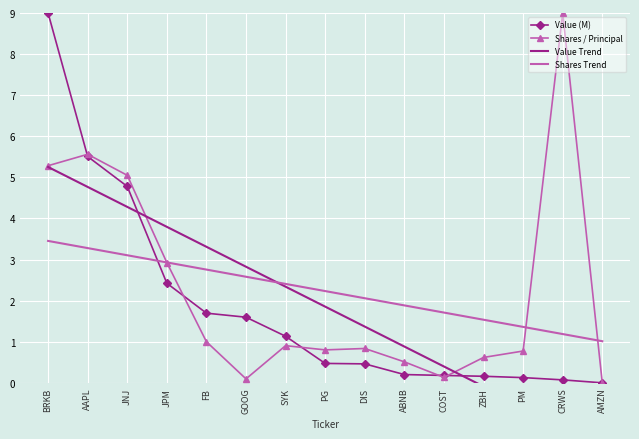

Reading left to right, extract all data points from this chart.

Value (M): 9.0	5.5	4.8	2.4	1.7	1.6	1.1	0.5	0.5	0.2	0.2	0.2	0.1	0.1	0.0
Shares / Principal: 5.3	5.6	5.1	2.9	1.0	0.1	0.9	0.8	0.8	0.5	0.1	0.6	0.8	9.0	0.0
Value Trend: 5.3	4.8	4.3	3.8	3.3	2.8	2.3	1.9	1.4	0.9	0.4	-0.1	-0.6	-1.1	-1.5
Shares Trend: 3.5	3.3	3.1	2.9	2.8	2.6	2.4	2.2	2.1	1.9	1.7	1.5	1.4	1.2	1.0